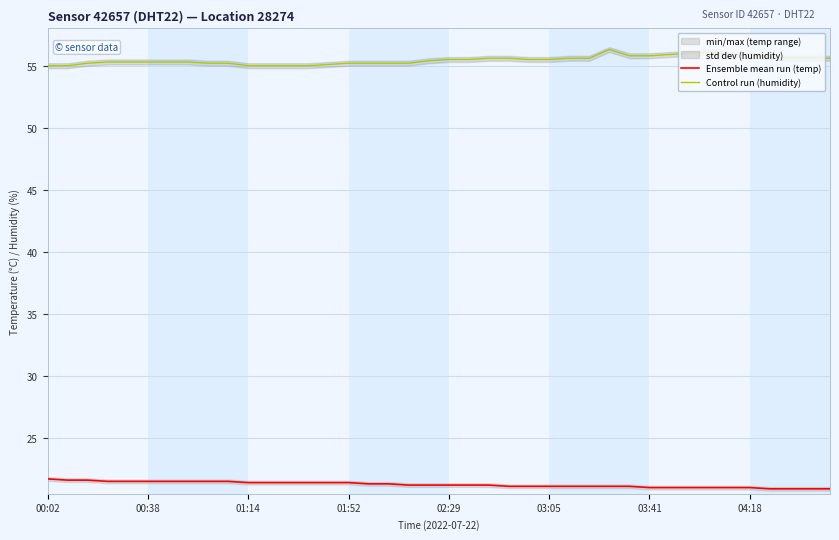

What is the minimum value for Ensemble mean run (temp)?

20.9